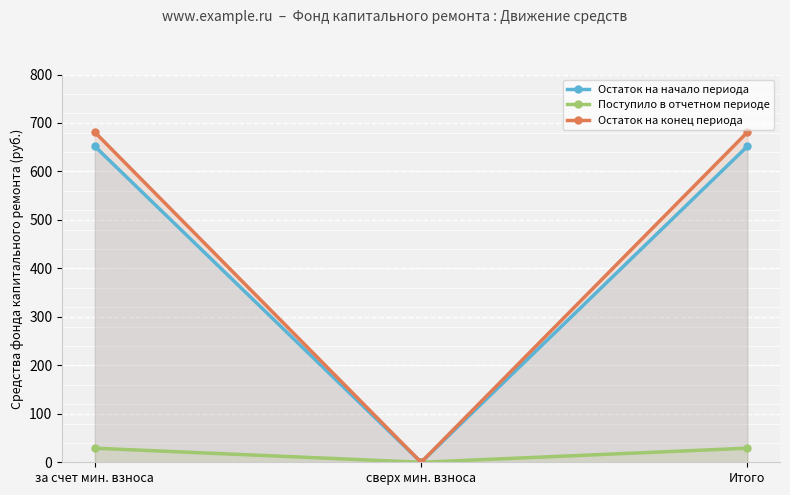

Which category has the highest value across all series?

за счет мин. взноса